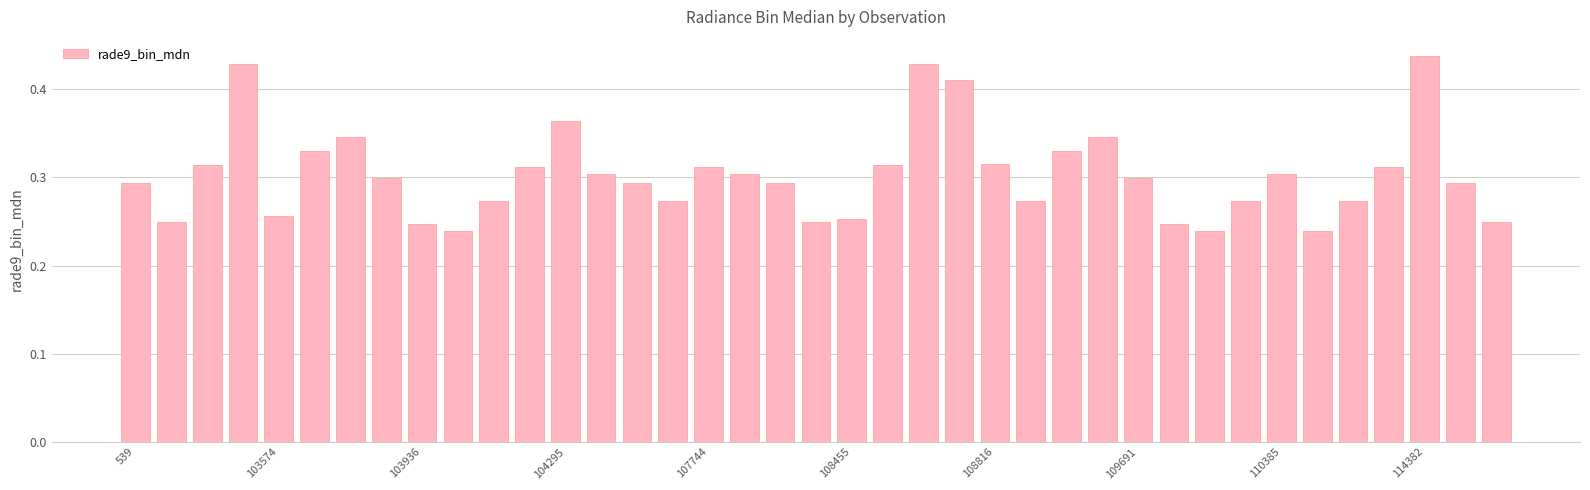

What is the sum of all values?

11.8